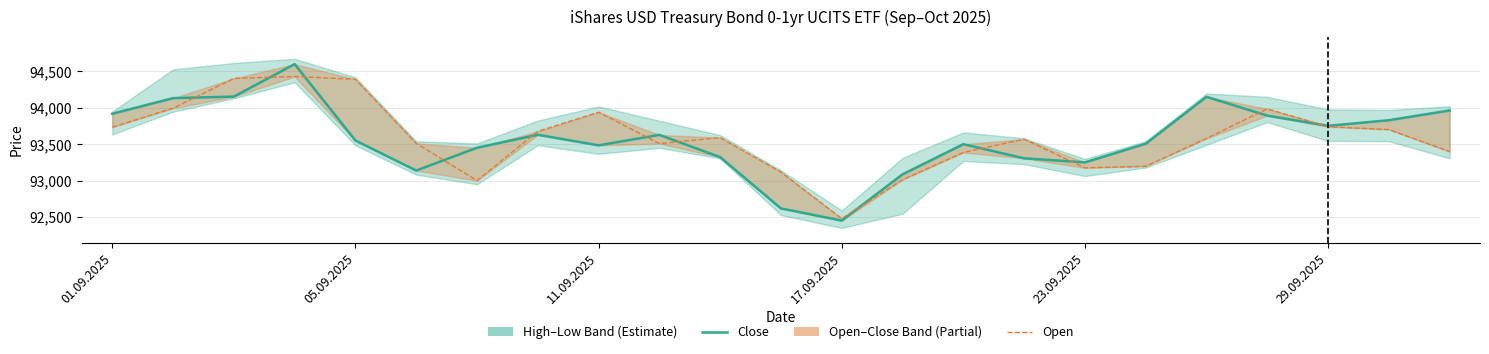

How many data points does each series have?

23